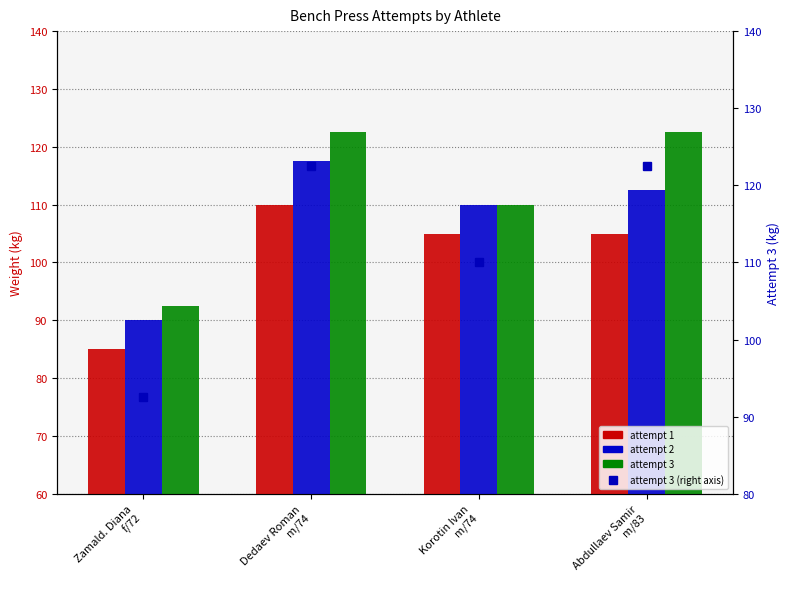

Reading left to right, what are all the values shown in this chart?

жим (attempt 1): 85.0	110.0	105.0	105.0
жим (attempt 2): 90.0	117.5	110.0	112.5
жим (attempt 3): 92.5	122.5	110.0	122.5
attempt 3 marker: 92.5	122.5	110.0	122.5